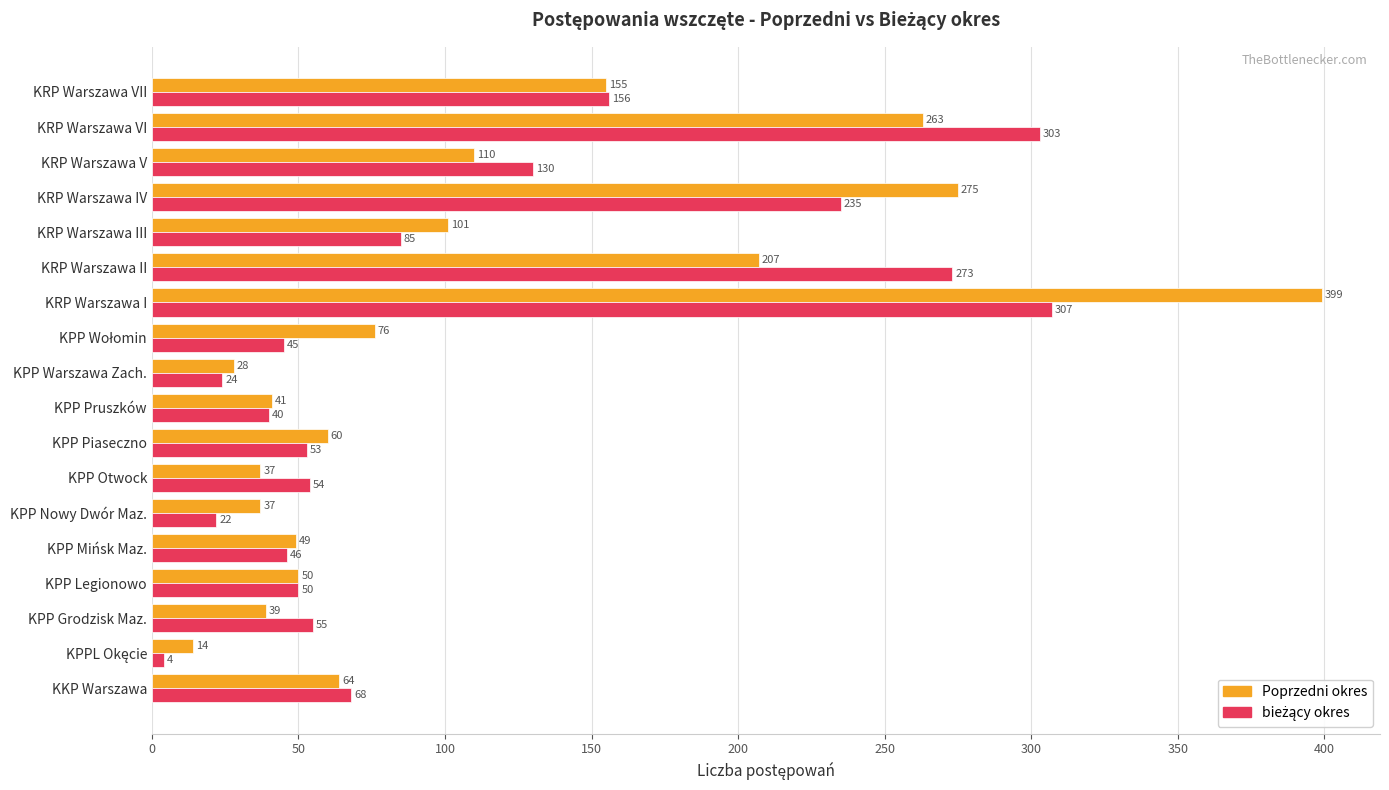

What is the difference between the second highest and minimum values in the Poprzedni okres series?

261